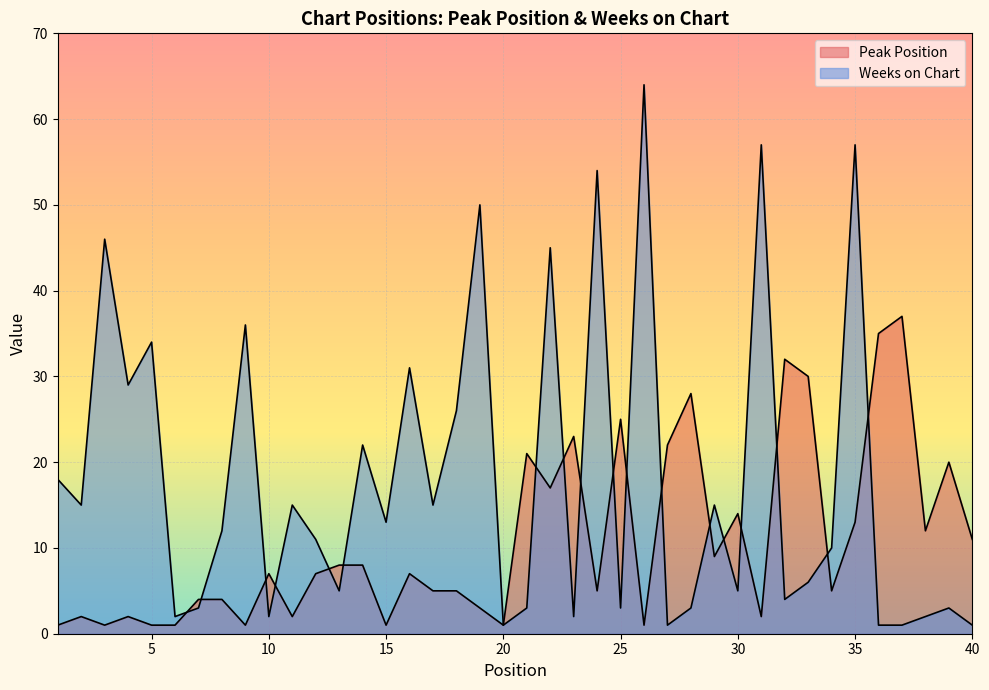

What is the minimum value for Peak Position?

1